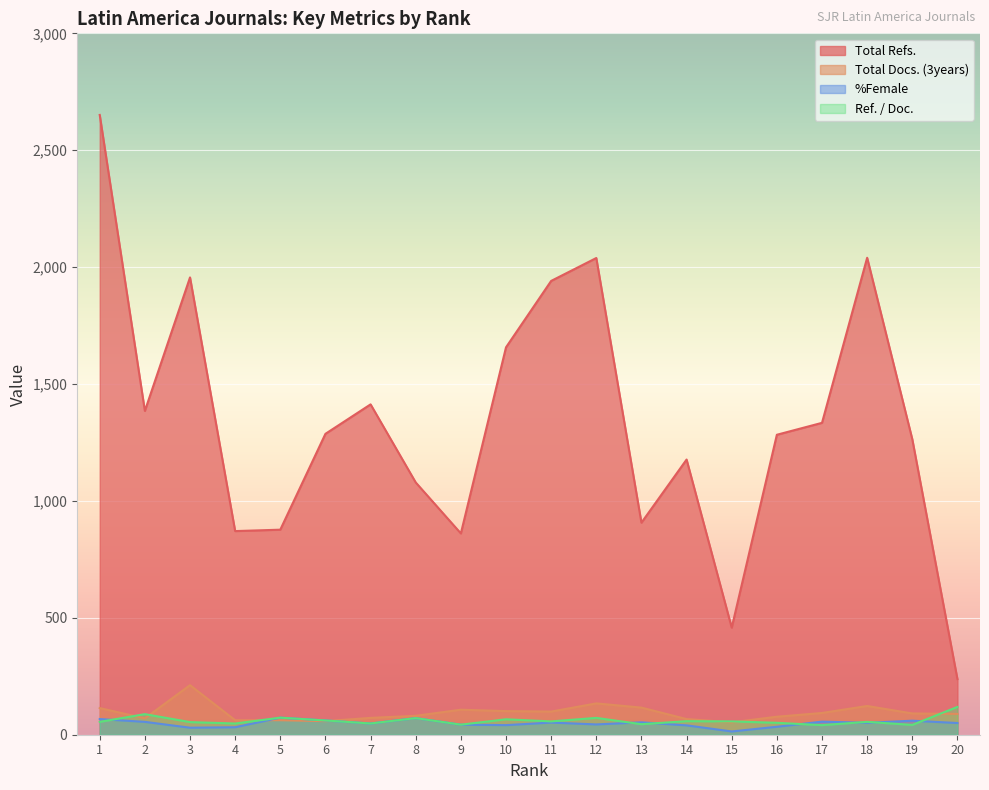

Between which two adjacent categories do Ref. / Doc. and Total Docs. (3years) first intersect?

1 and 2